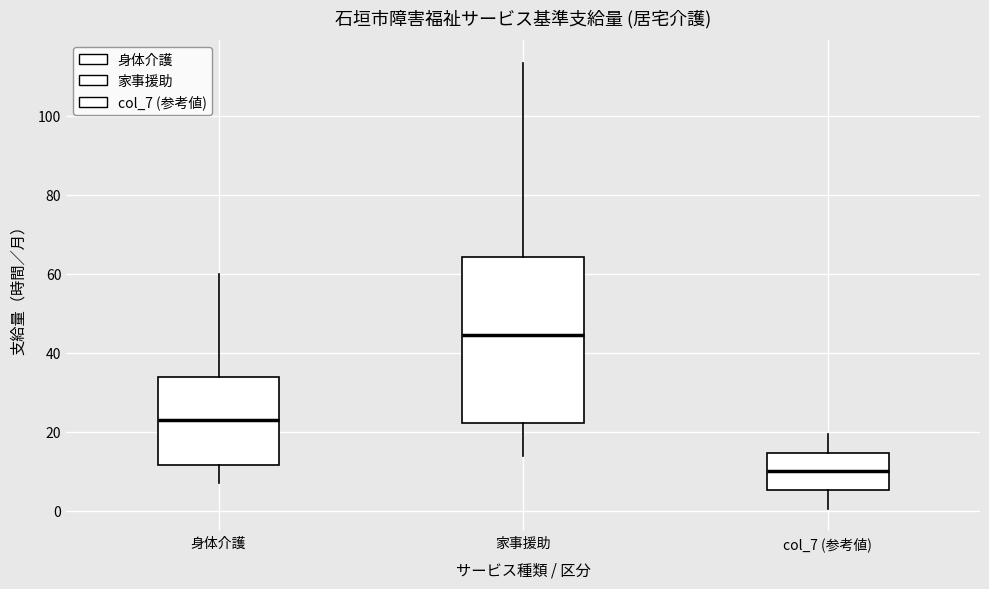

Reading left to right, transcribe this box plot: for each box, give where its median line is, the range the box spans, and where its two whiskers end, as read against the y-axis. The values are not printed on the chart, so give them approximately, as read against the axis.

身体介護: median 24, box 12 to 34, whiskers 8 to 60
家事援助: median 44, box 22 to 64, whiskers 14 to 114
col_7 (参考値): median 10, box 6 to 14, whiskers 0 to 20